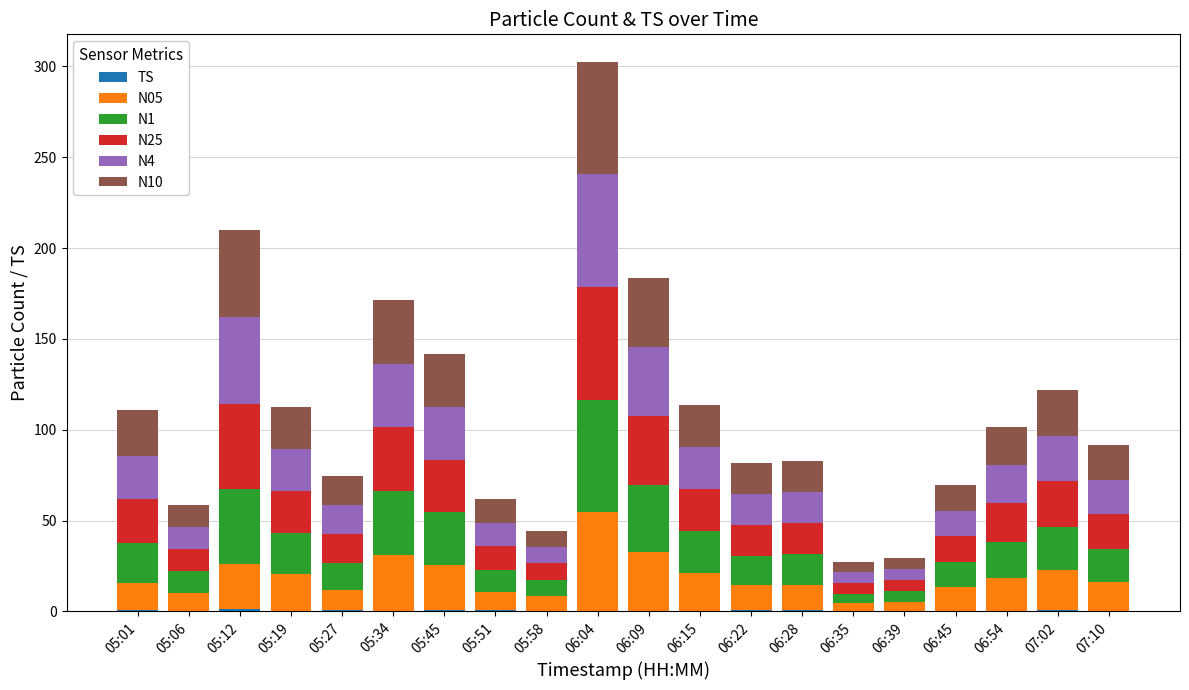

At which category is the sum across all series the highest?

06:04